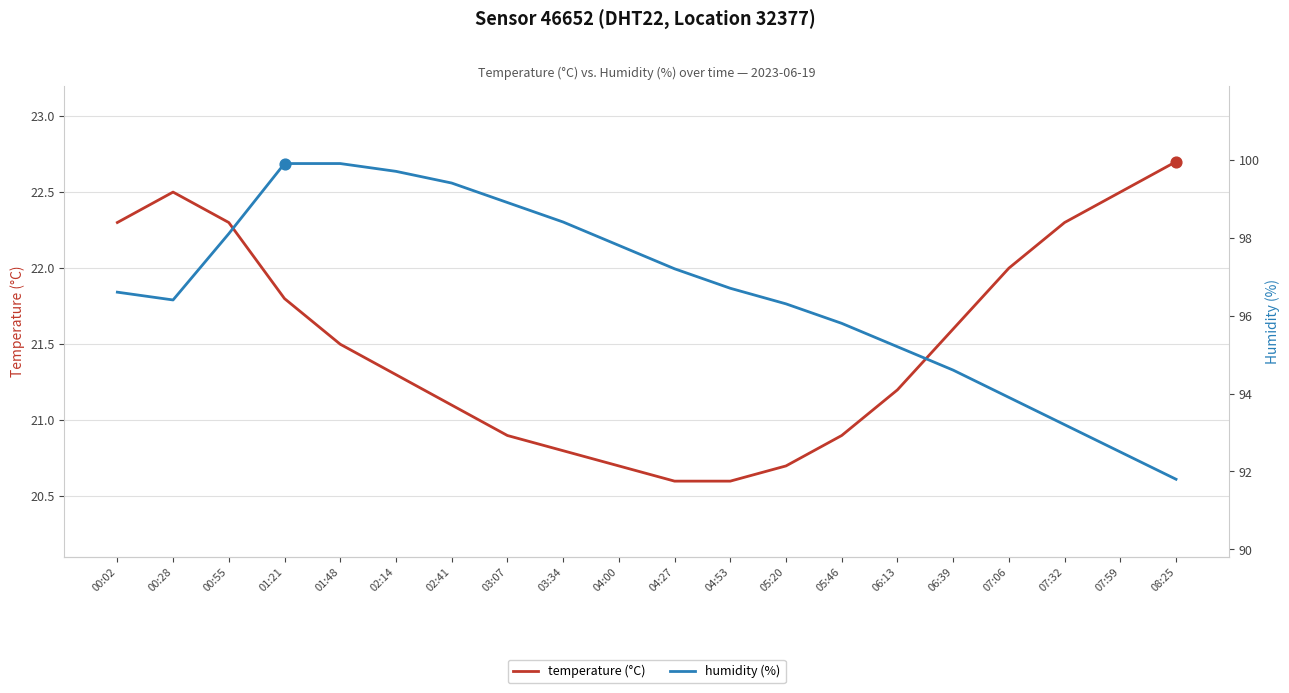

Which series reaches the minimum Y coordinate?

temperature (°C)